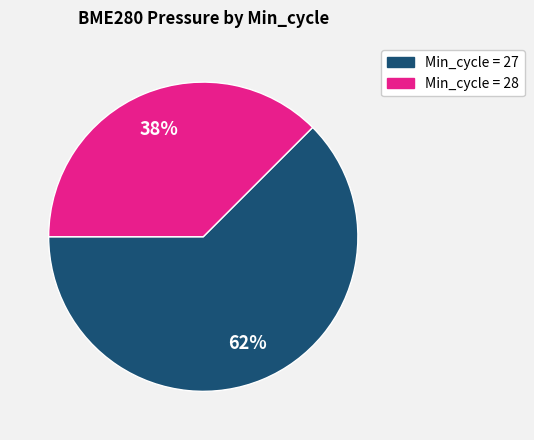

What is the smallest slice in the pie chart?

Min_cycle = 28